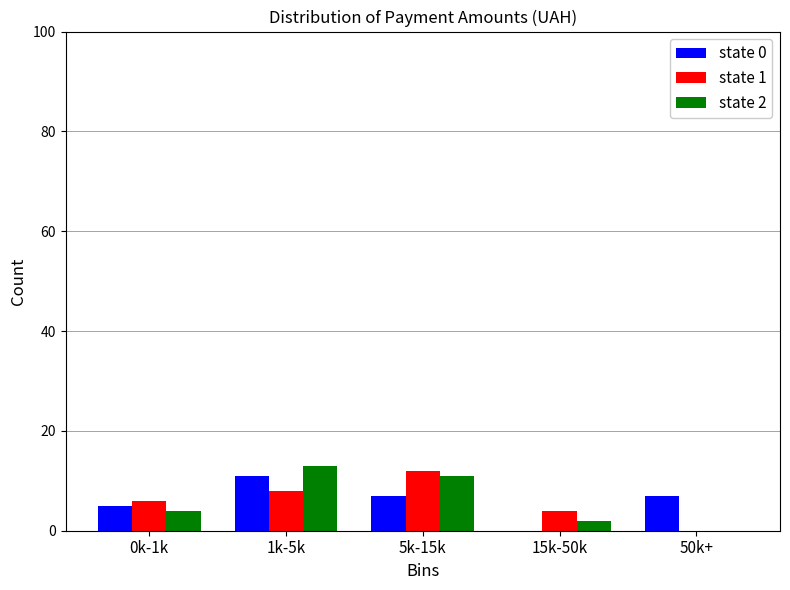

Reading left to right, what are all the values shown in this chart?

state 0: 0k-1k=5	1k-5k=11	5k-15k=7	15k-50k=0	50k+=7
state 1: 0k-1k=6	1k-5k=8	5k-15k=12	15k-50k=4	50k+=0
state 2: 0k-1k=4	1k-5k=13	5k-15k=11	15k-50k=2	50k+=0